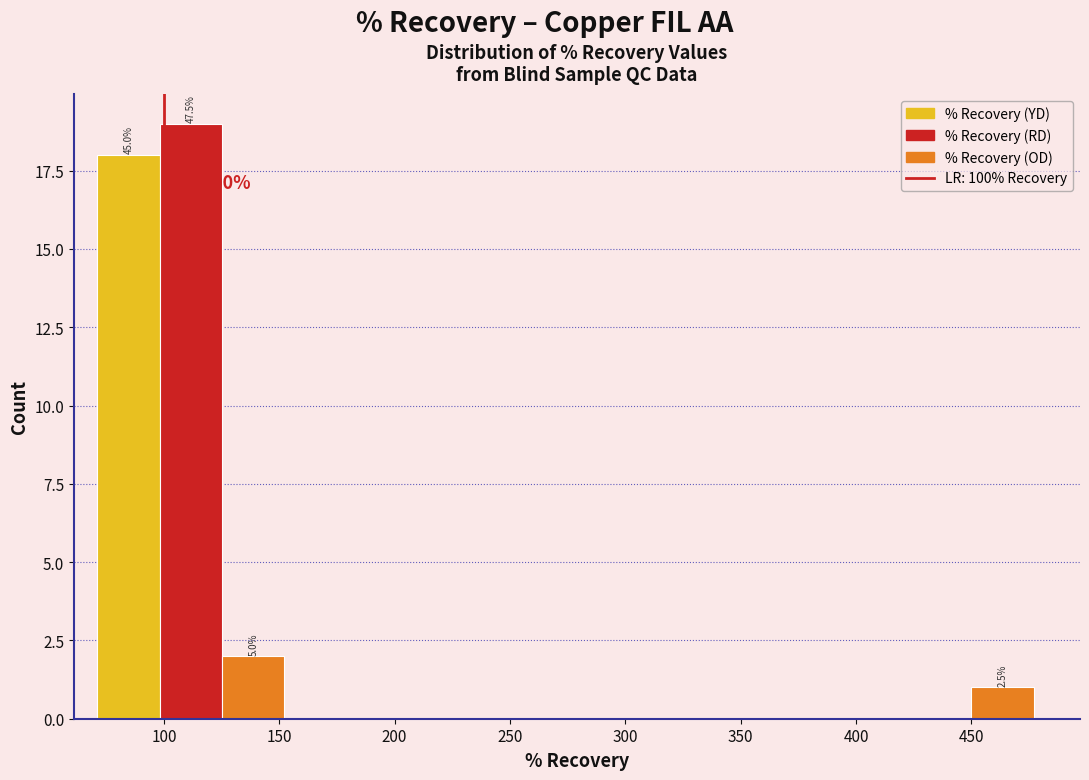

Which range on the x-axis has the tallest bar?

100 to 125